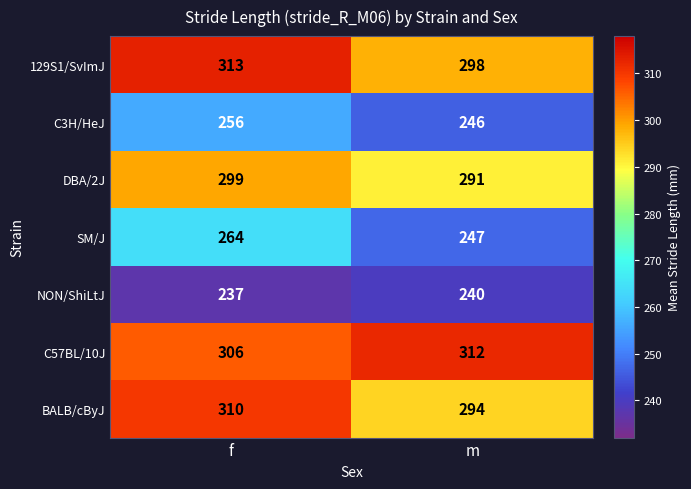

The BALB/cByJ series shows 310 at f. True or false?

True